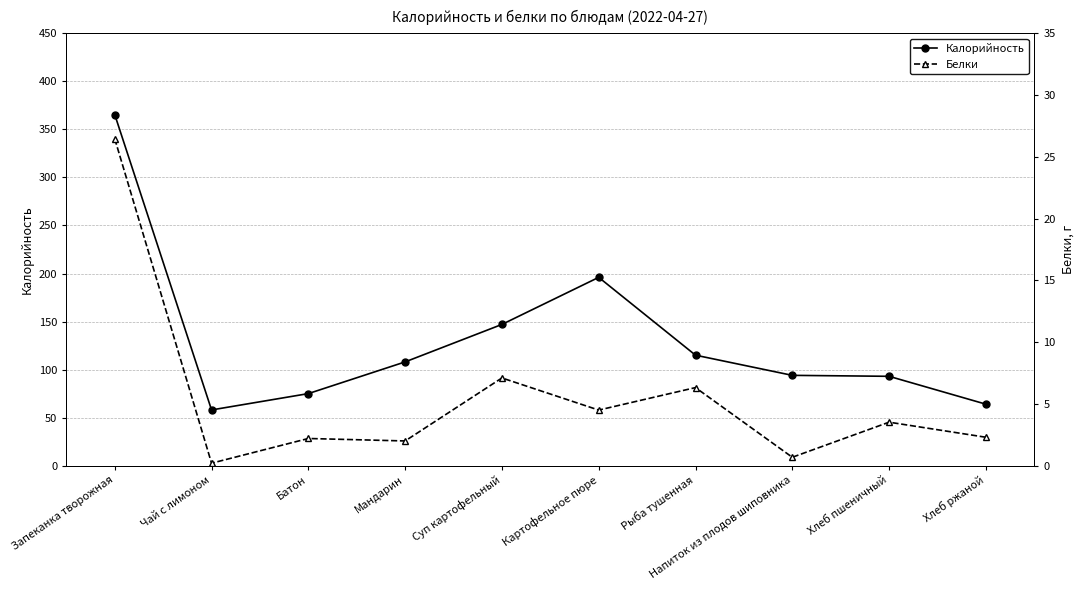

What is the label of the 3rd point from the left?

Батон